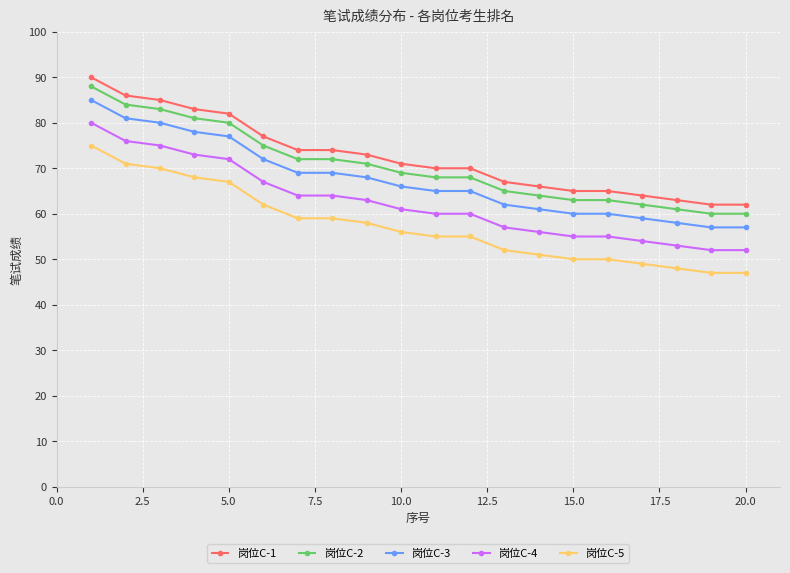

What is the value of the 岗位C-2 point at the 14th from the left?

64